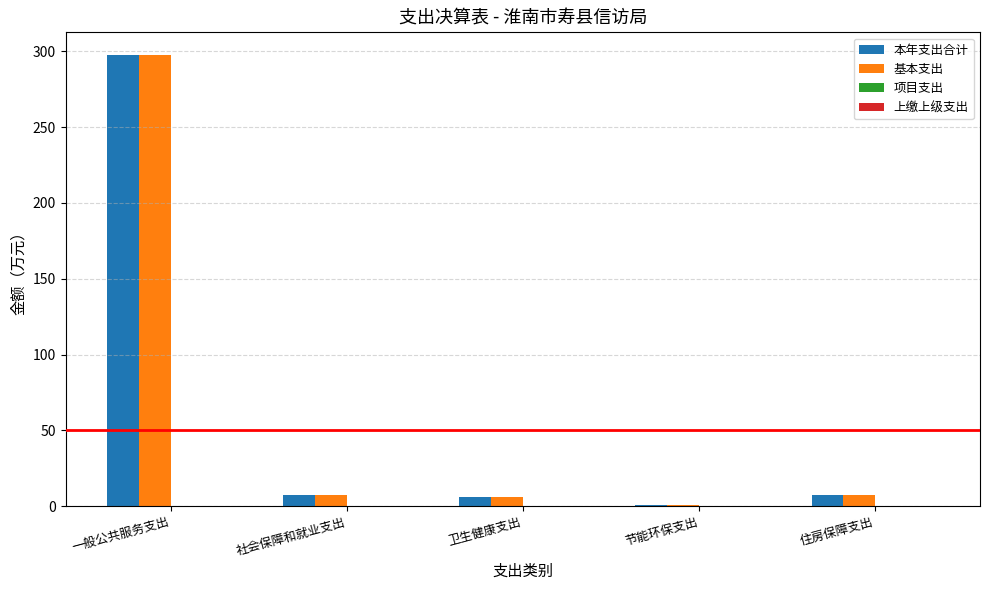

What is the sum of all 基本支出 values?

319.3